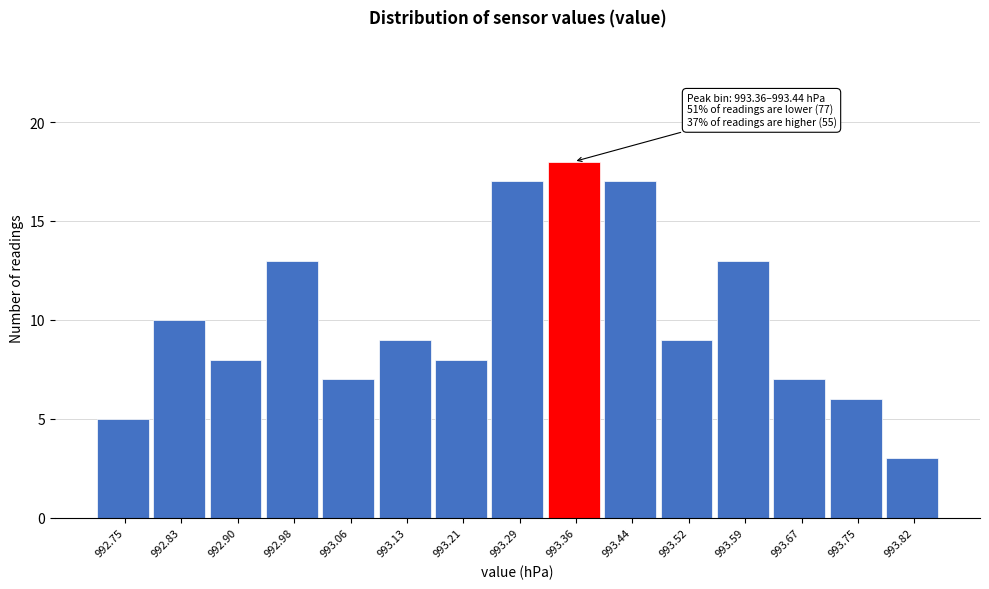

Reading left to right, extract all data points from this chart.

992.75=5	992.83=10	992.90=8	992.98=13	993.06=7	993.13=9	993.21=8	993.29=17	993.36=18	993.44=17	993.52=9	993.59=13	993.67=7	993.75=6	993.82=3